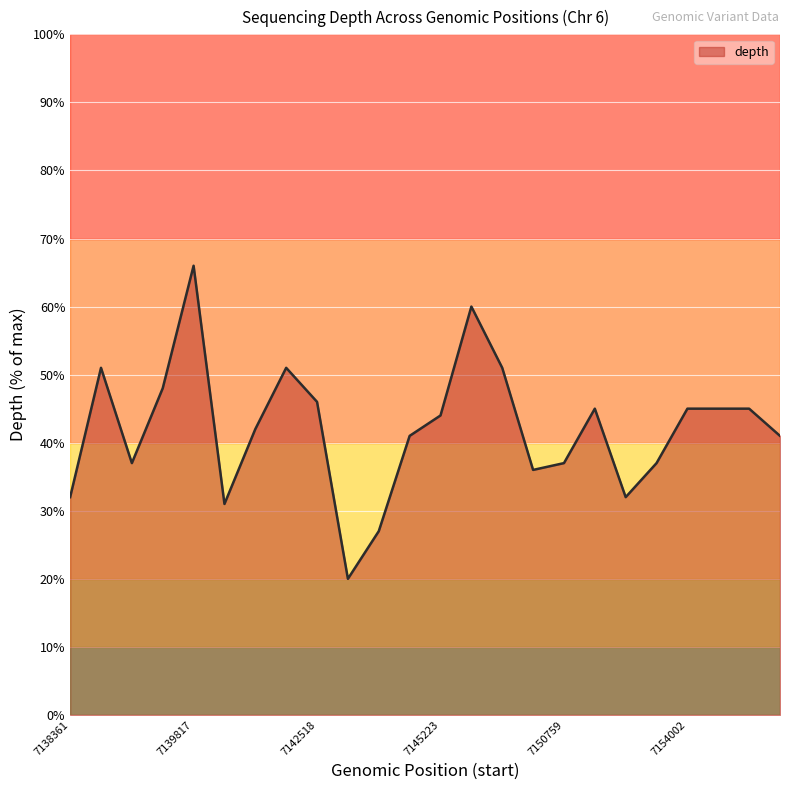

What is the maximum value shown in the chart?

66